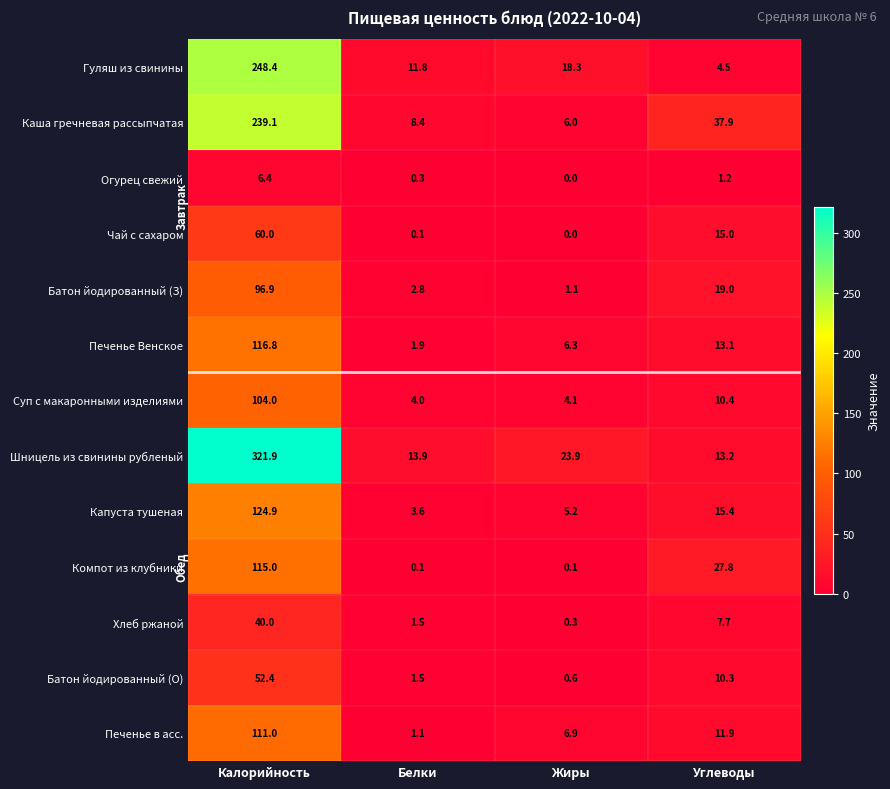

What is the difference between the second highest and minimum values in the Печенье Венское series?

11.2